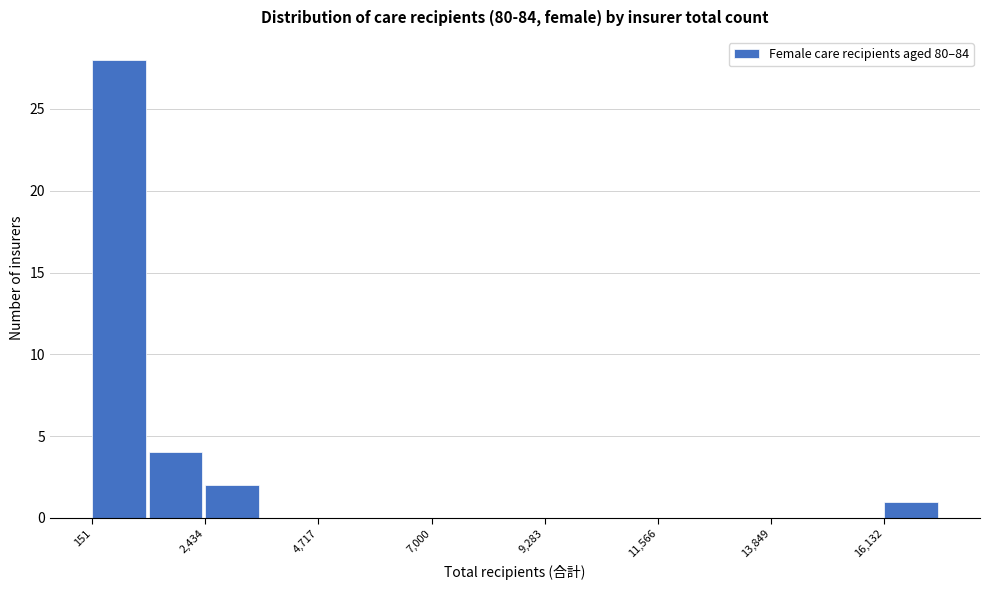

Read against the x-axis, roughly where is the centre of the tallest bar?

500